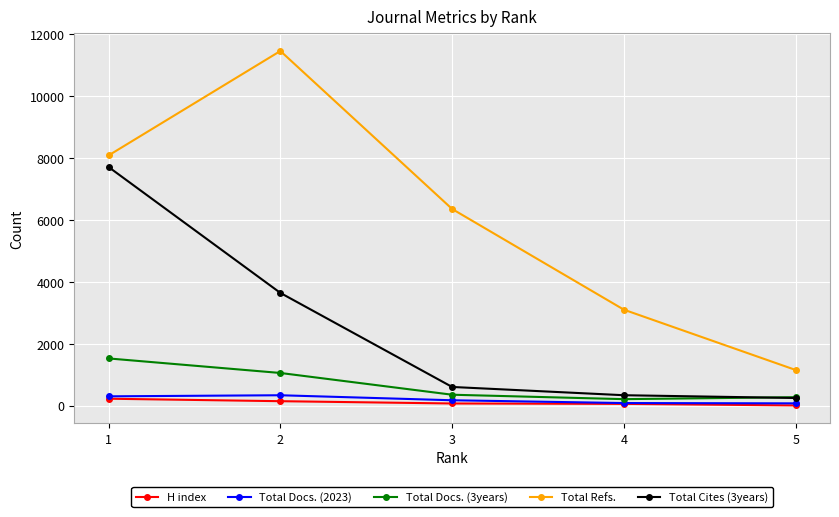

The Total Cites (3years) series shows 10777 at 1. True or false?

False